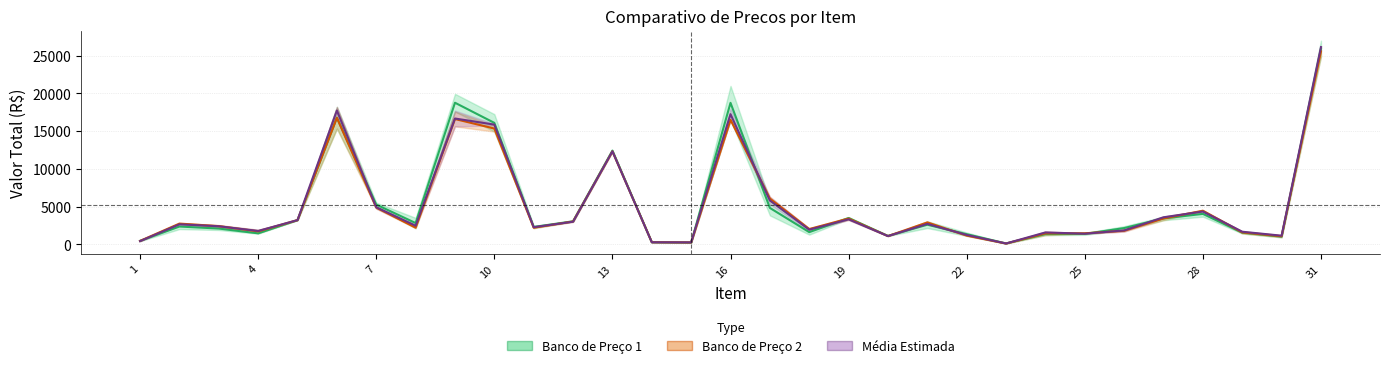

Reading left to right, what are all the values shown in this chart?

Banco de Preço 1: 451.1	2352.0	2082.5	1447.2	3199.9	16782.5	5260.0	2812.5	18767.0	16096.5	2291.2	3049.8	12420.0	273.0	225.0	18750.0	4819.4	1606.5	3477.8	1107.2	2594.9	1335.0	111.2	1347.0	1374.0	2146.3	3423.8	4029.3	1537.5	1010.0	25939.2
Banco de Preço 2: 444.9	2742.2	2406.2	1709.8	3204.0	16768.5	4862.5	2202.5	16605.8	15344.0	2192.0	3019.8	12315.0	273.0	242.6	16500.0	6056.9	2019.0	3408.0	1083.8	2896.8	1148.9	95.7	1440.0	1455.6	1786.3	3422.2	4450.0	1575.0	1060.0	25567.2
Média Estimada: 417.1	2646.0	2385.8	1765.8	3205.3	17732.2	4903.3	2457.5	16674.0	15865.5	2263.8	2989.8	12320.0	264.3	248.4	17250.0	5806.5	1935.5	3304.2	1084.1	2701.0	1236.9	103.1	1569.0	1398.8	1835.4	3579.2	4343.1	1662.5	1136.7	26146.4